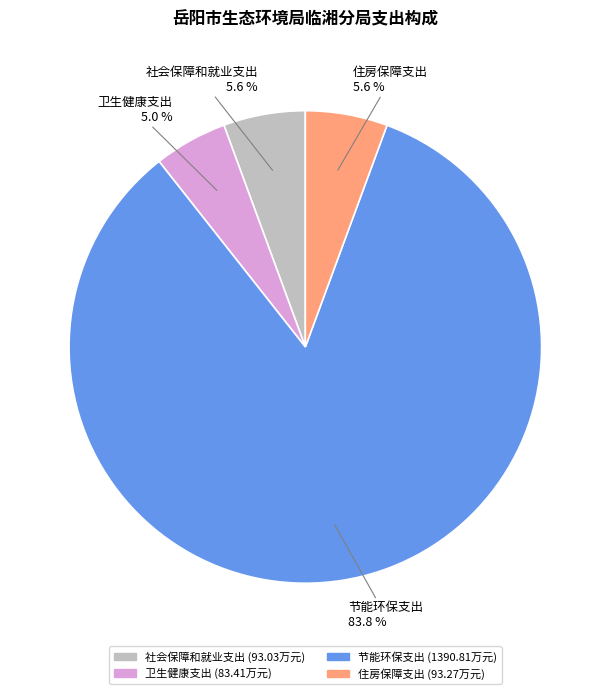

Which slice is the largest?

节能环保支出